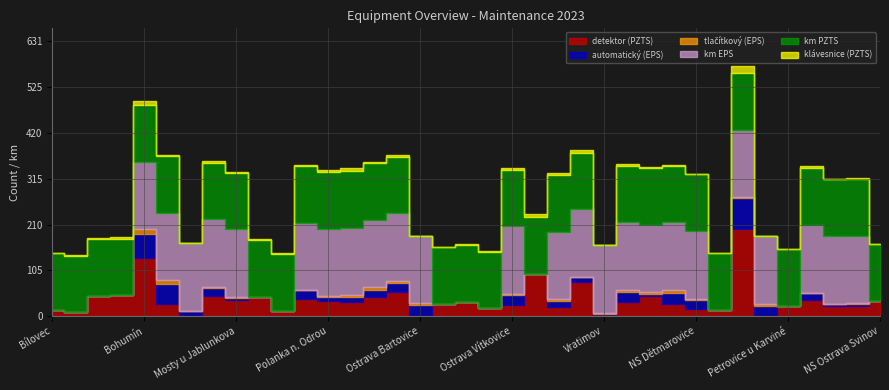

At how many categories does at least one series exceed 188?

1